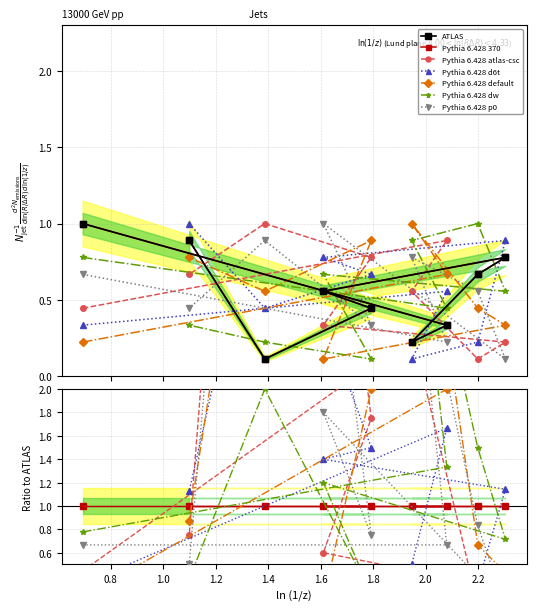

What is the difference between the second highest and second lowest values in the Pythia 6.428 d6t series?

0.7